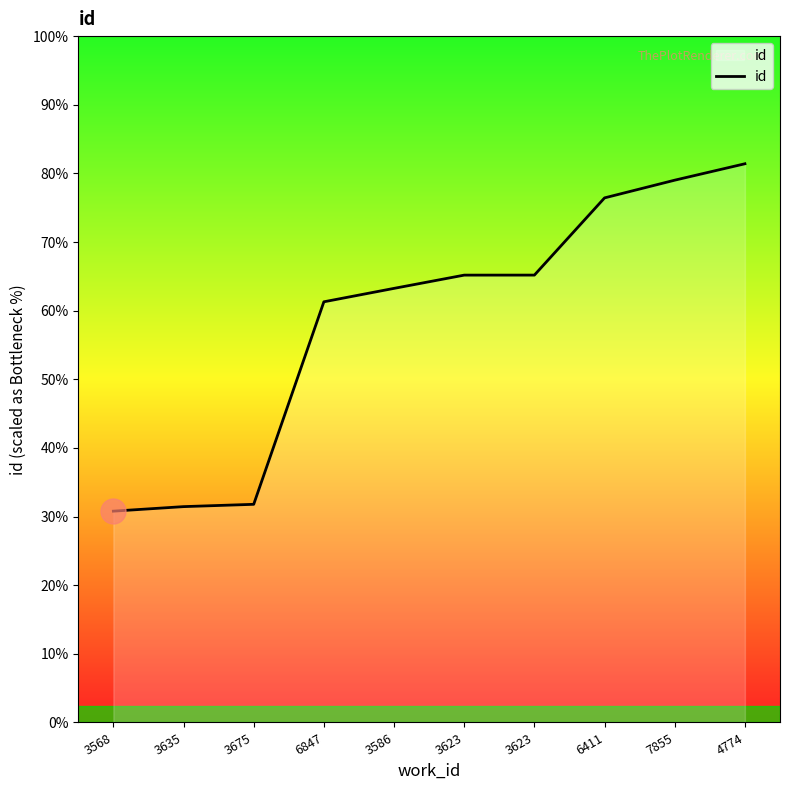

Does the chart have visible grid lines?

No